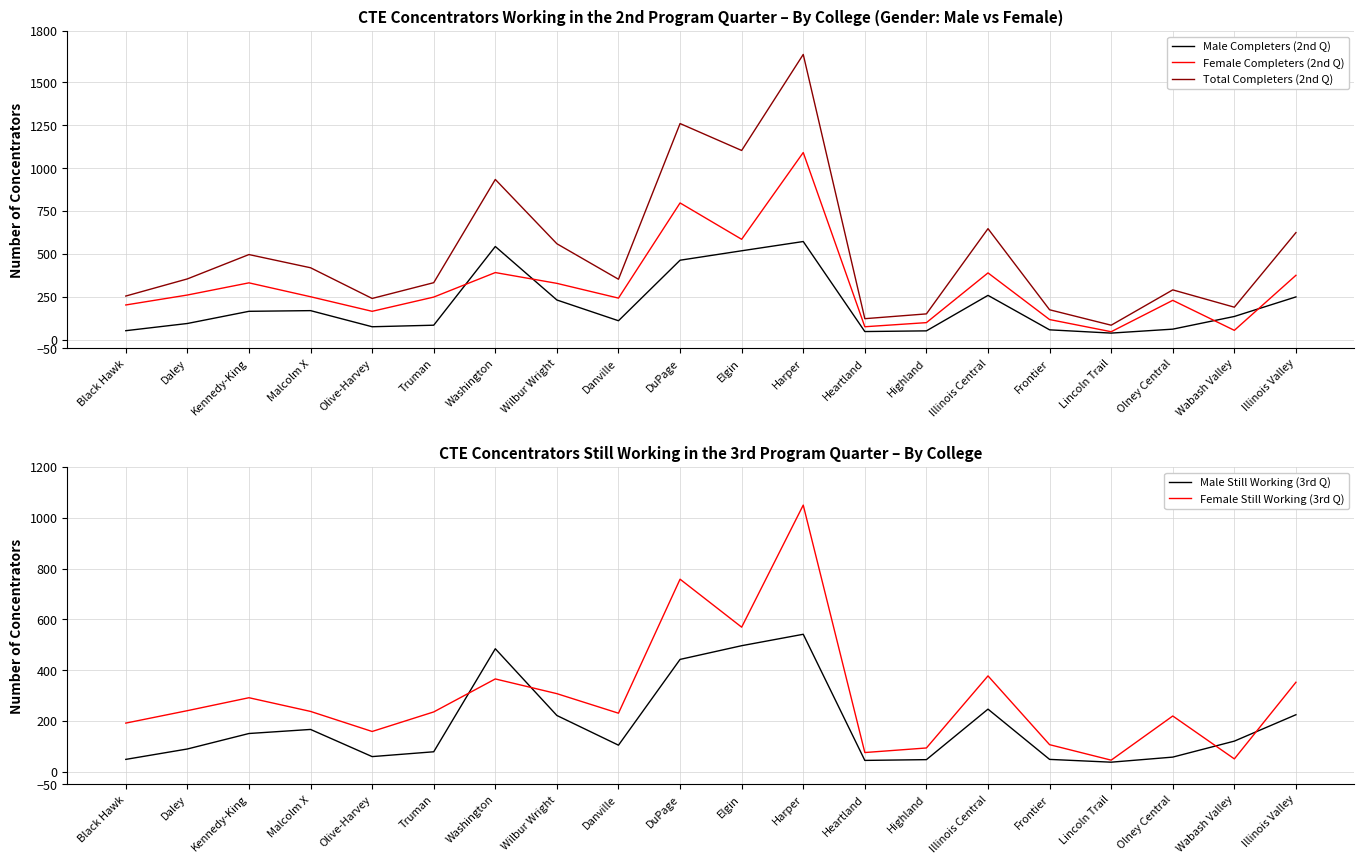

True or false: Total Completers (2nd Q) and Male Completers (2nd Q) cross at least once.

False